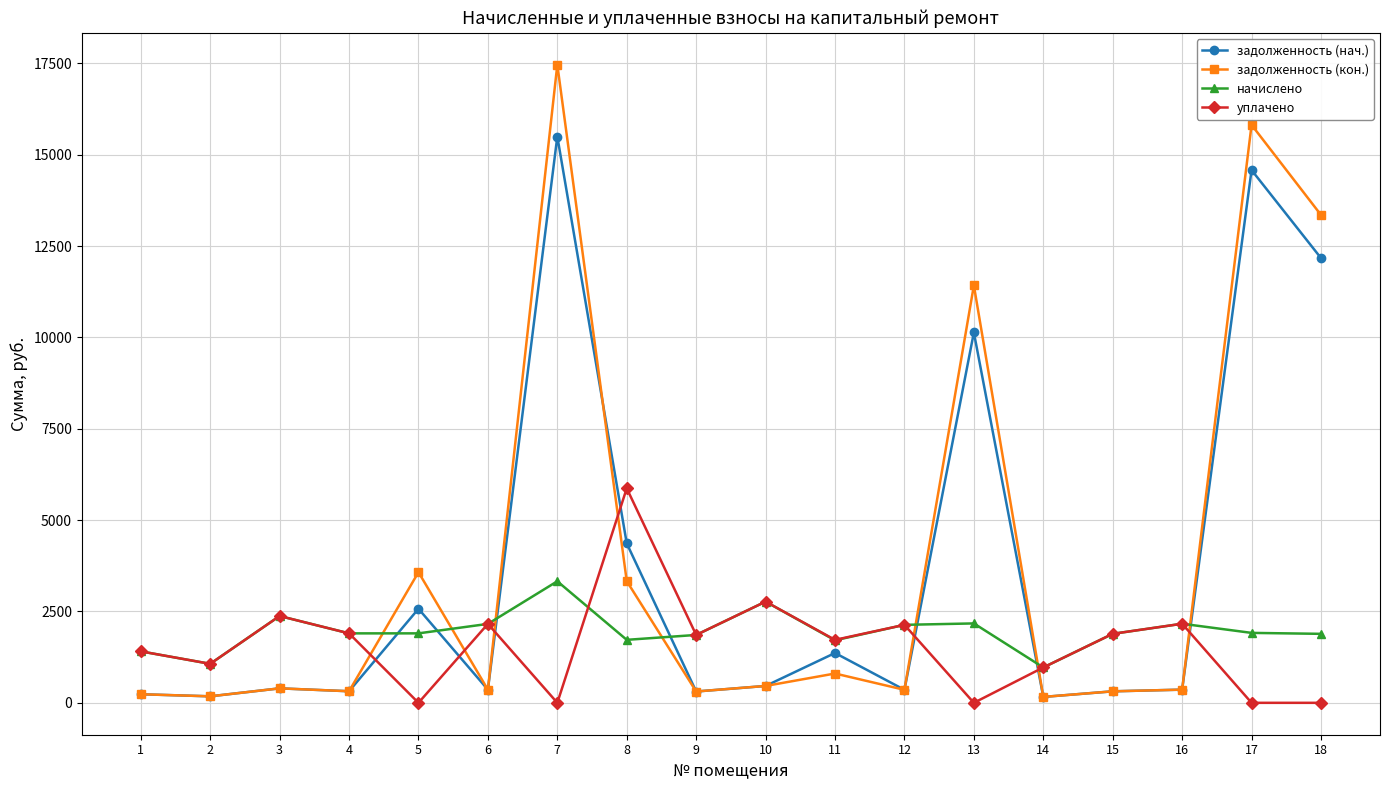

Count the number of data series in this chart.

4